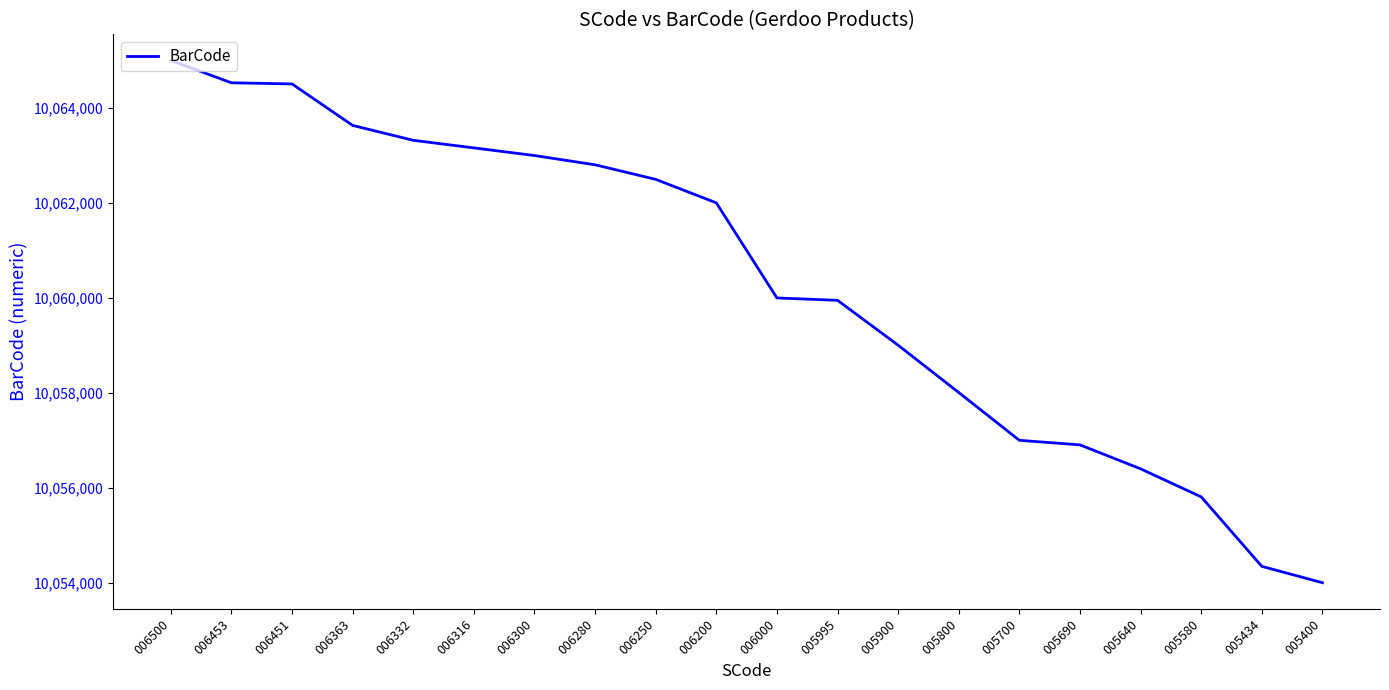

Which category has the highest value across all series?

006500